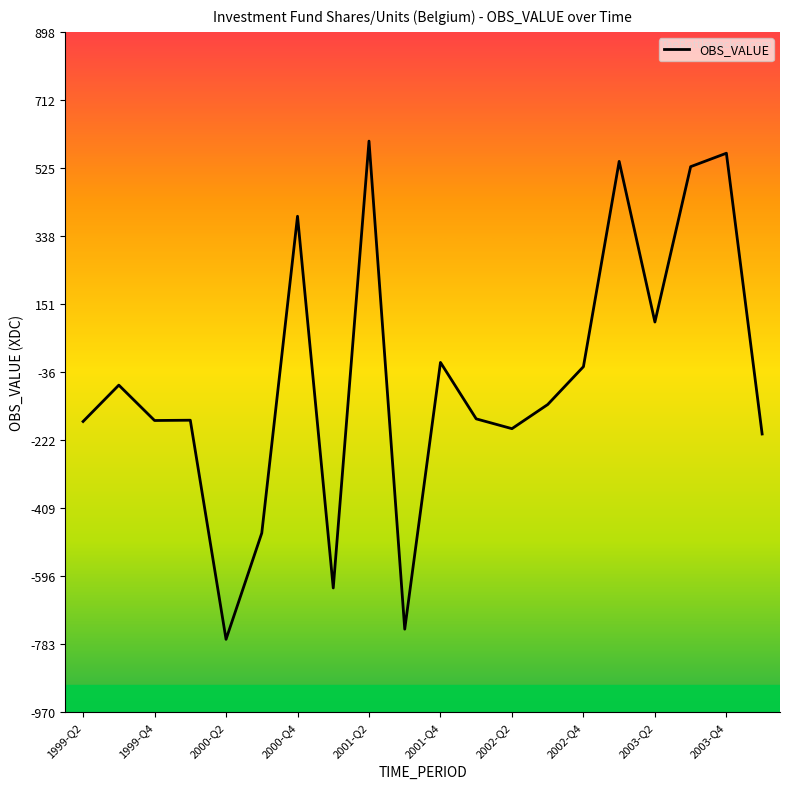

What is the greatest value displayed?

598.4